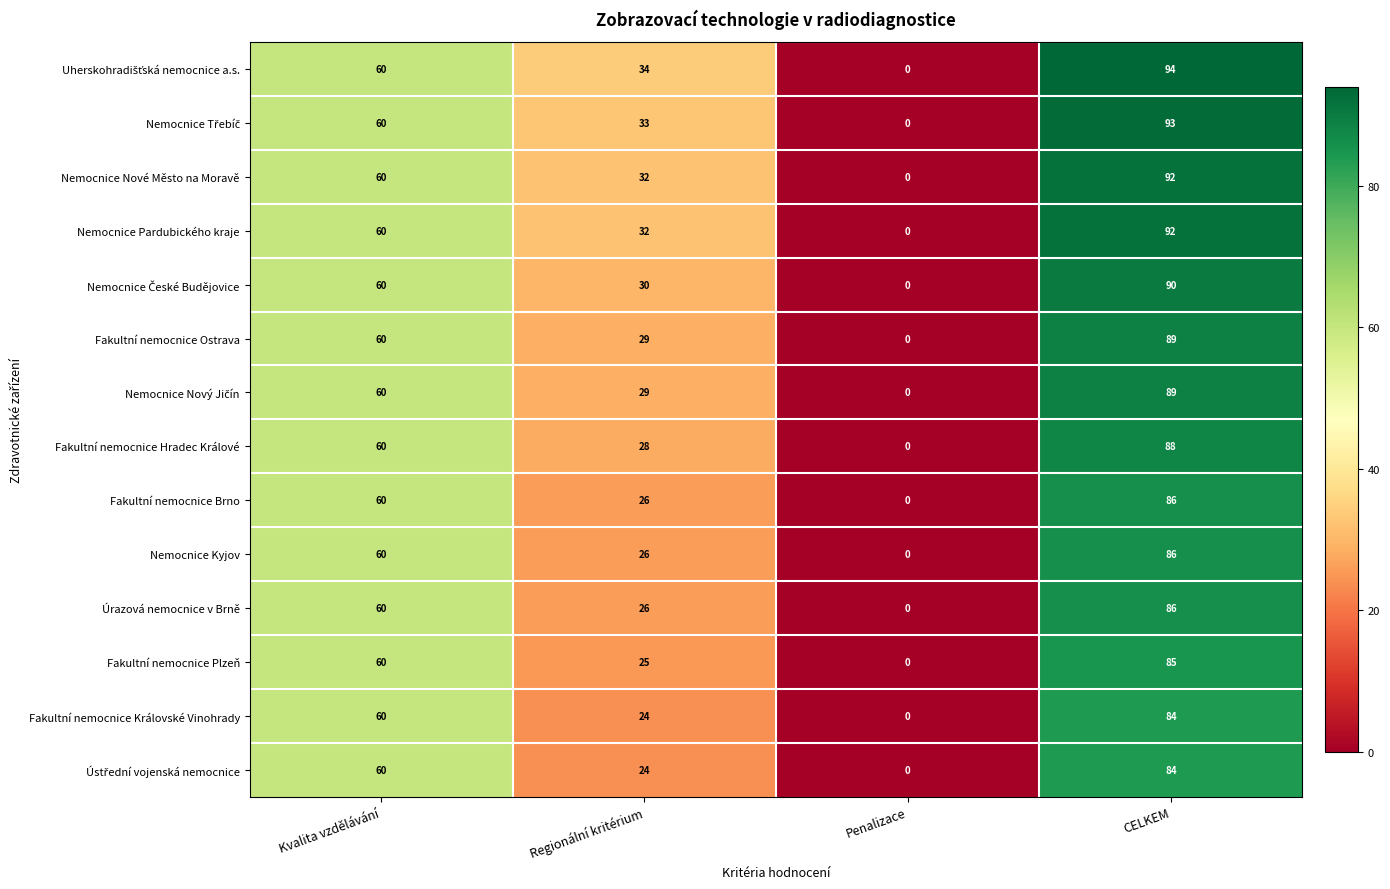

What is the total value across all series at CELKEM?

1238